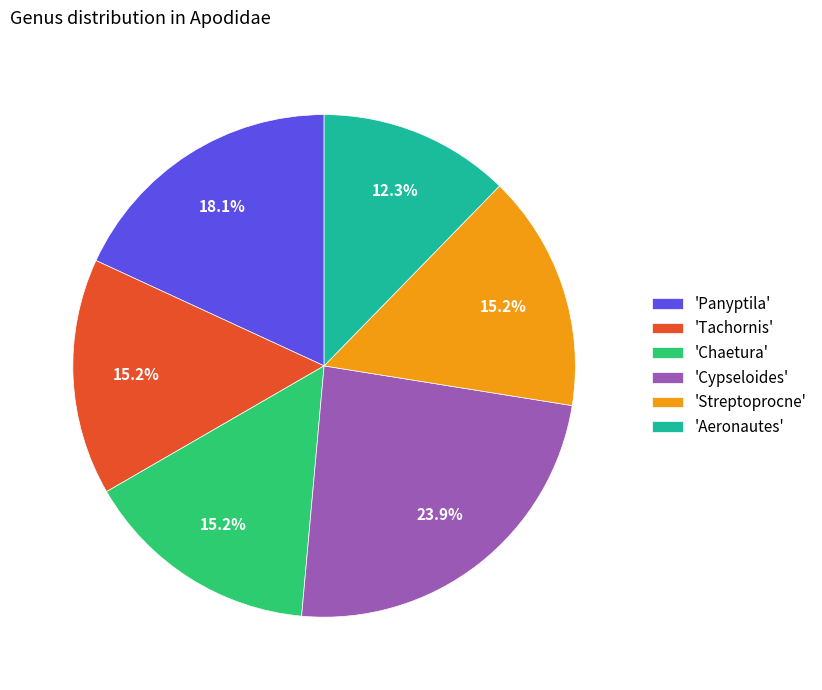

Between 'Aeronautes' and 'Chaetura', which is larger?

'Chaetura'